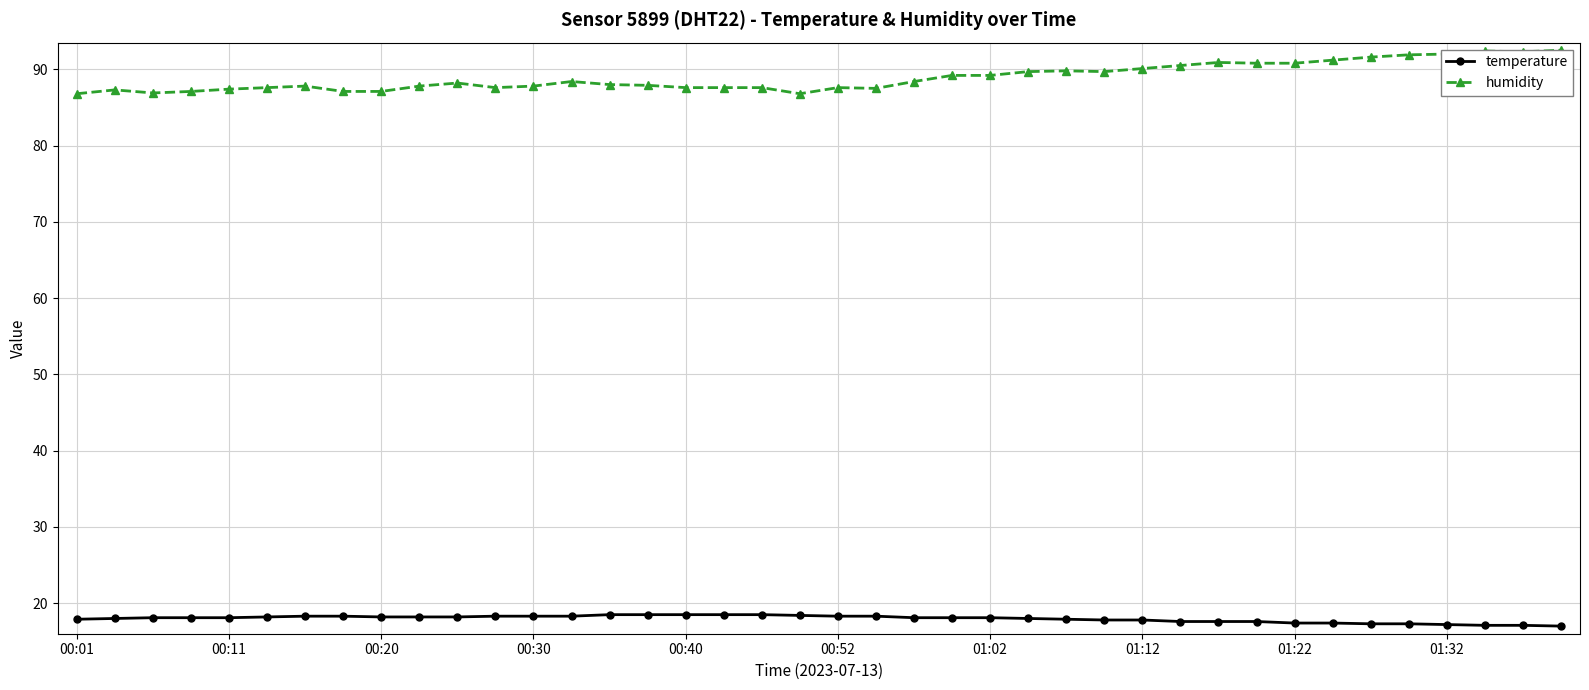

Reading right to left, list all the values displayed in this chart.

temperature: 17.0	17.1	17.1	17.2	17.3	17.3	17.4	17.4	17.6	17.6	17.6	17.8	17.8	17.9	18.0	18.1	18.1	18.1	18.3	18.3	18.4	18.5	18.5	18.5	18.5	18.5	18.3	18.3	18.3	18.2	18.2	18.2	18.3	18.3	18.2	18.1	18.1	18.1	18.0	17.9
humidity: 92.5	92.3	92.4	92.0	91.9	91.6	91.2	90.8	90.8	90.9	90.5	90.1	89.7	89.8	89.7	89.2	89.2	88.4	87.5	87.6	86.8	87.6	87.6	87.6	87.9	88.0	88.4	87.8	87.6	88.2	87.8	87.1	87.1	87.8	87.6	87.4	87.1	86.9	87.3	86.8